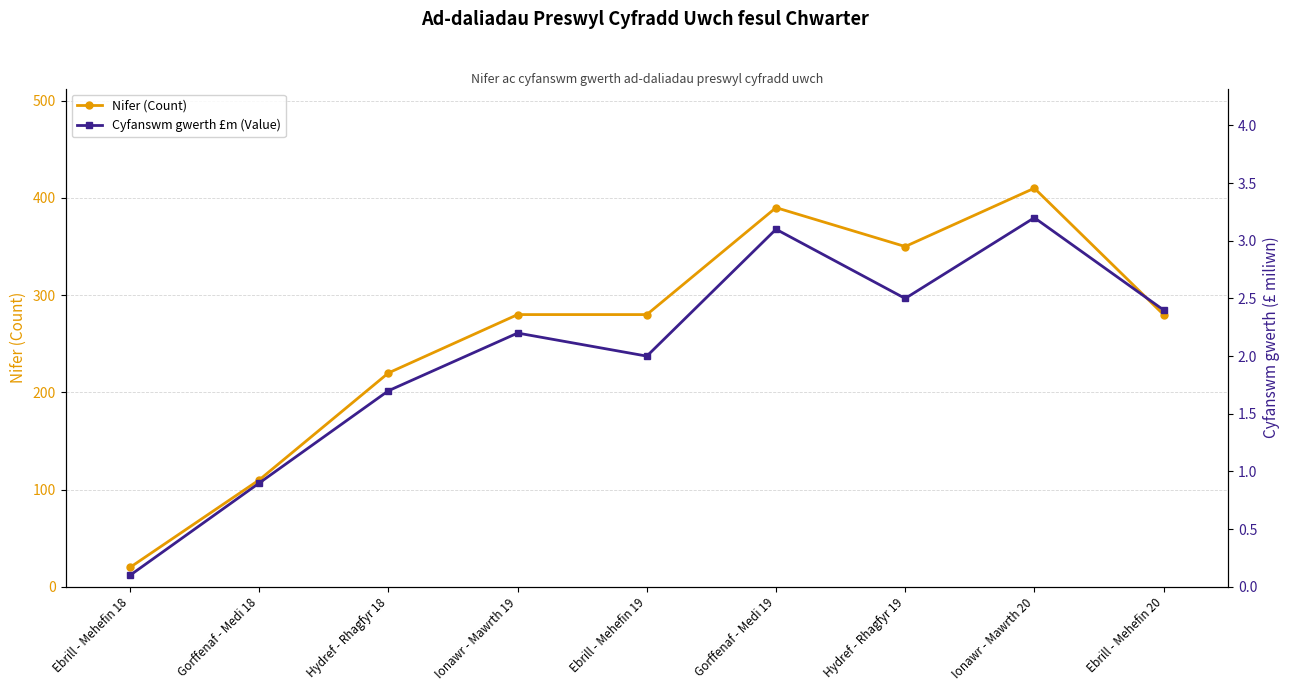

At which category is the sum across all series the highest?

Ionawr - Mawrth 20